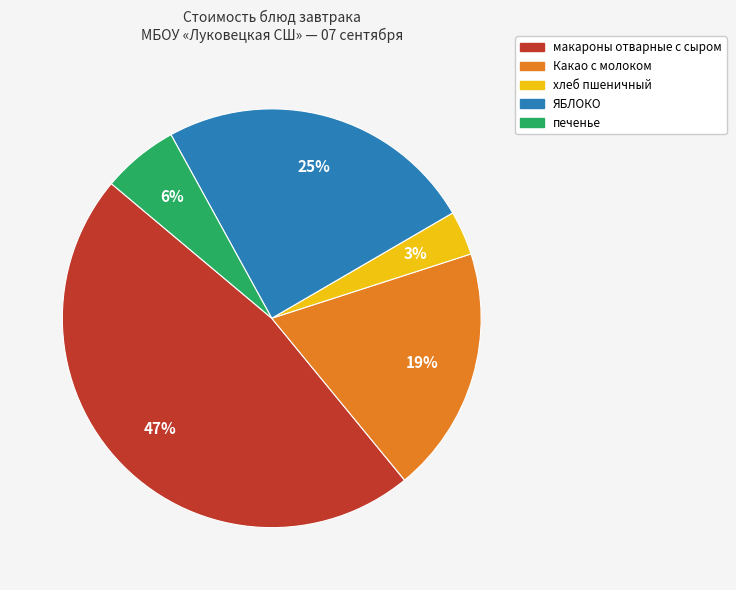

Count the number of slices in the pie.

5